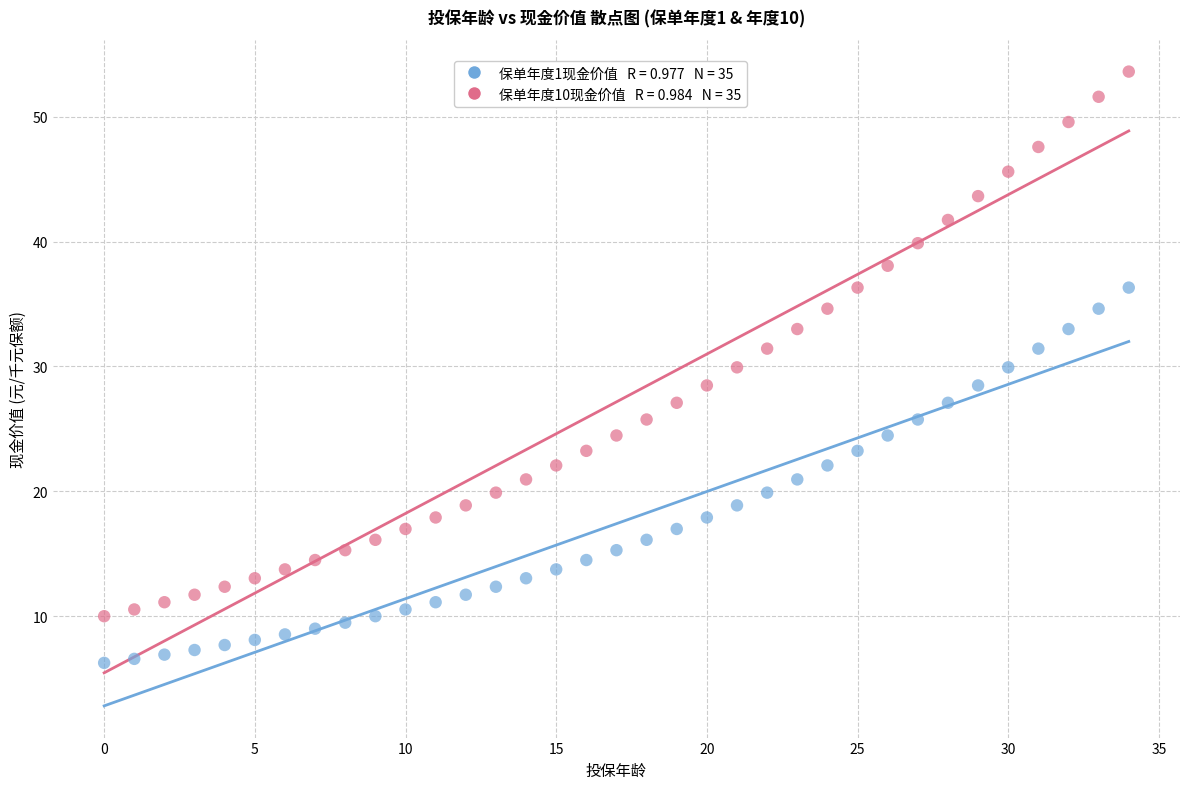

Across all data points, what is the range of Y values (max minus min)?

47.4